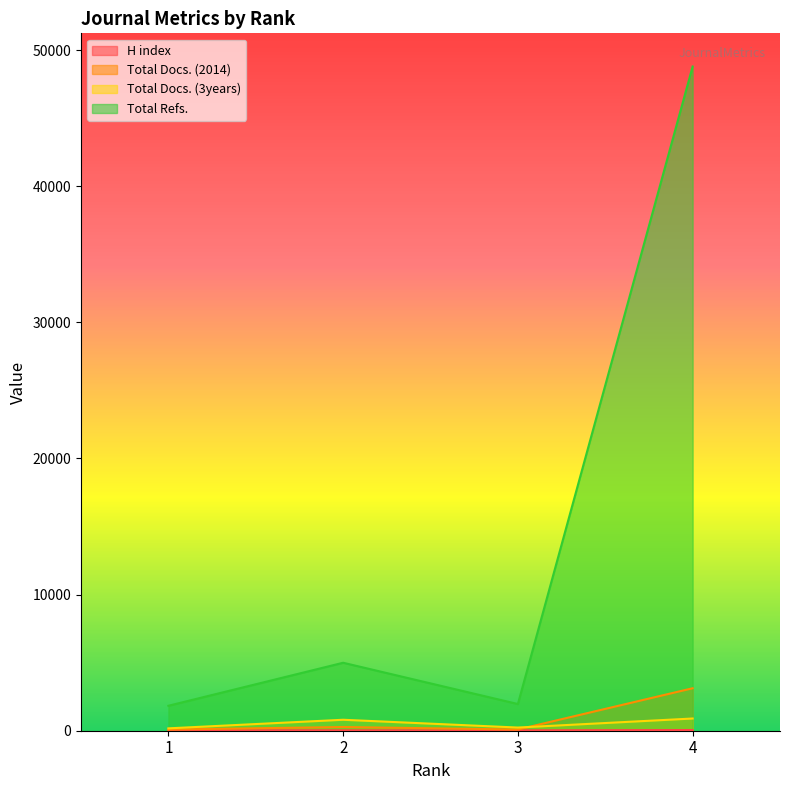

What is the difference between the Total Docs. (2014) values at 2 and 1?

186